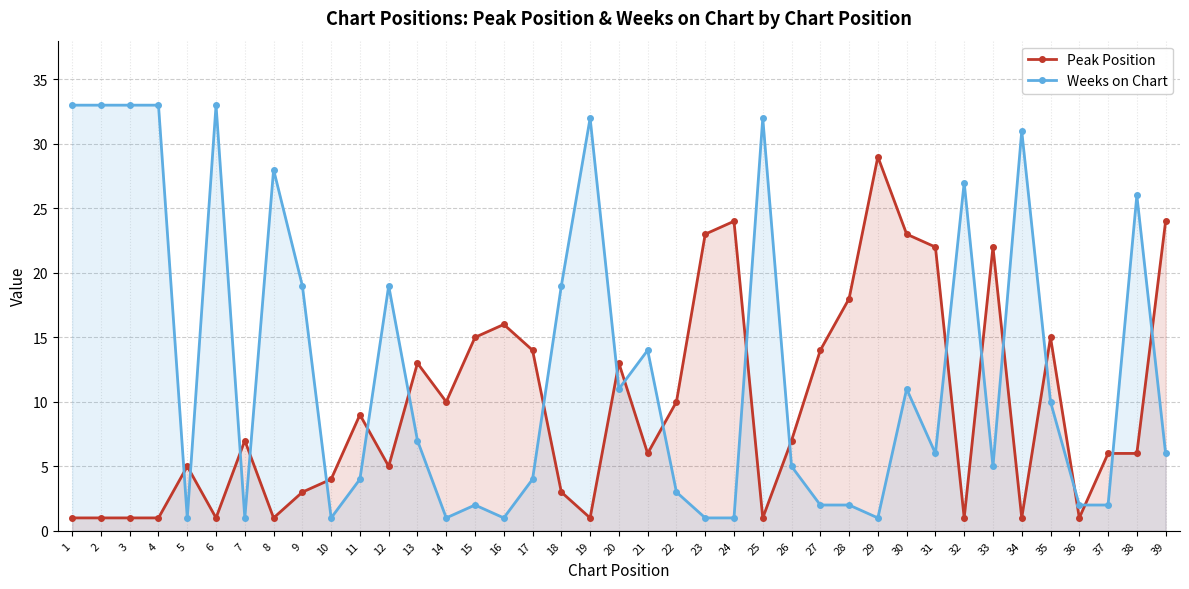

True or false: Peak Position has a value of 9 at 15.

False